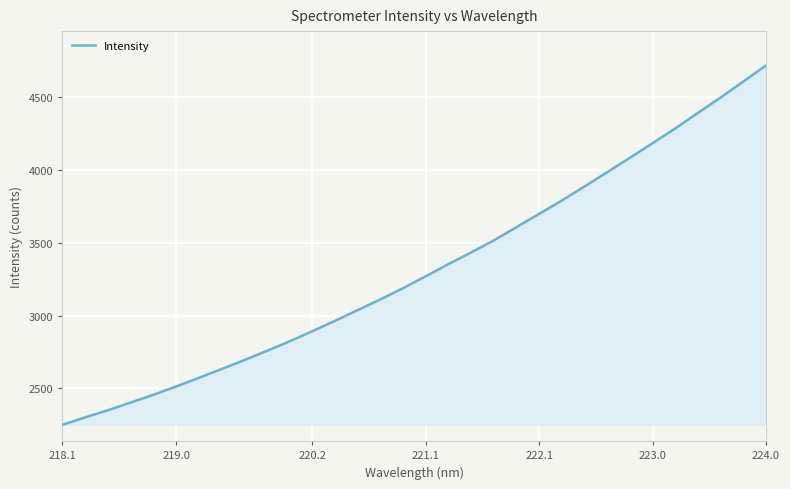

What is the smallest value displayed?

2249.5